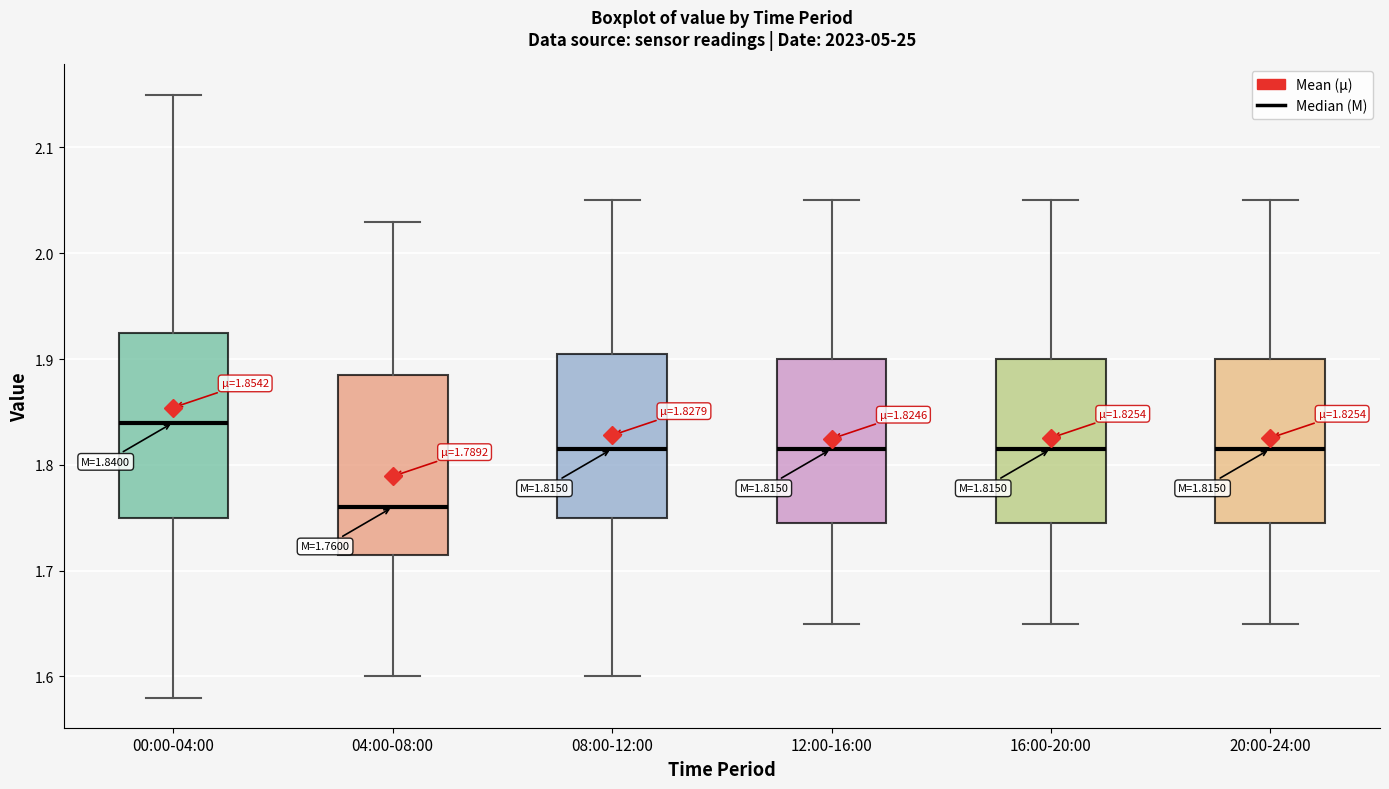

Which box has the lowest median line?

04:00-08:00